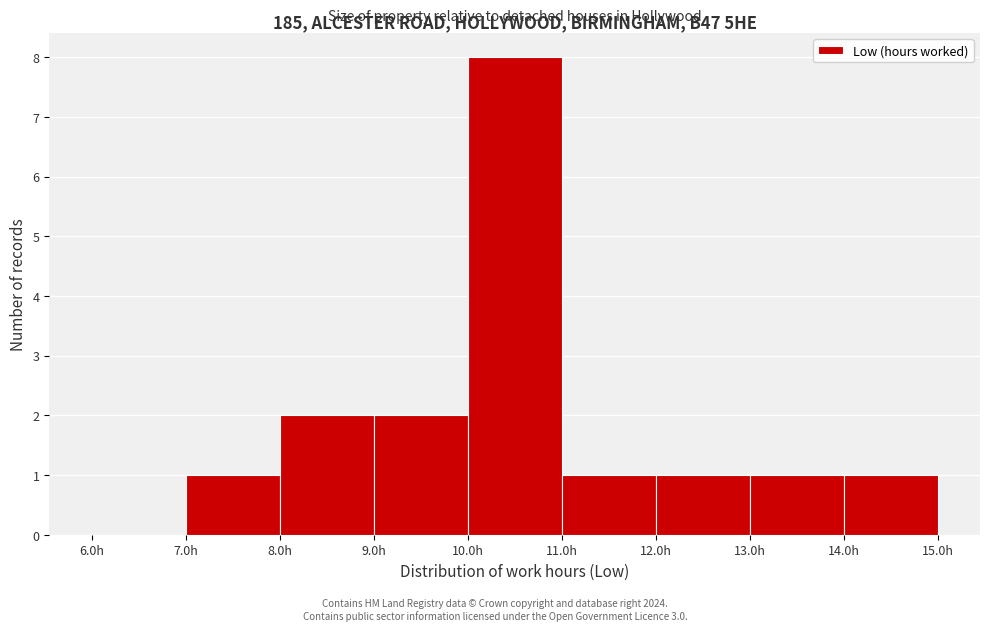

Reading left to right, list every bar in this chart as the range it spans on the x-axis followed by its height. The values are not printed on the chart, so give them approximately, as read against the axis.

6 to 7: 0
7 to 8: 1
8 to 9: 2
9 to 10: 2
10 to 11: 8
11 to 12: 1
12 to 13: 1
13 to 14: 1
14 to 15: 1